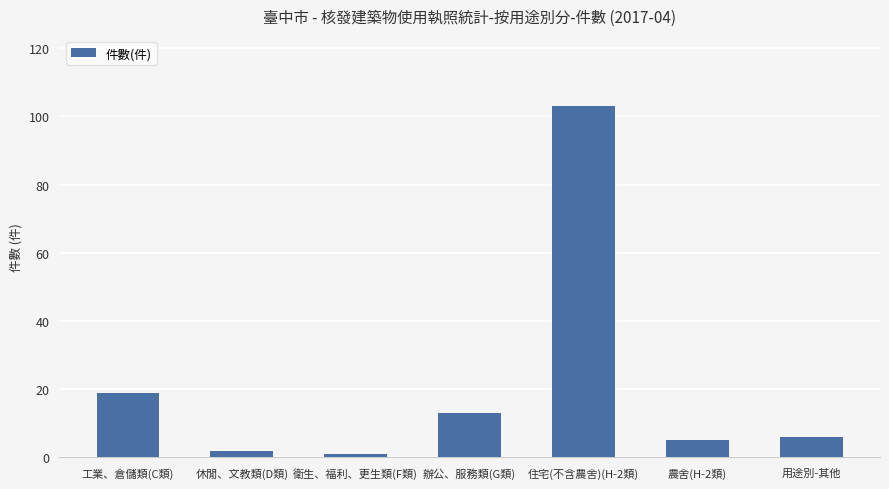

The chart shows a value of 103 at 住宅(不含農舍)(H-2類). True or false?

True